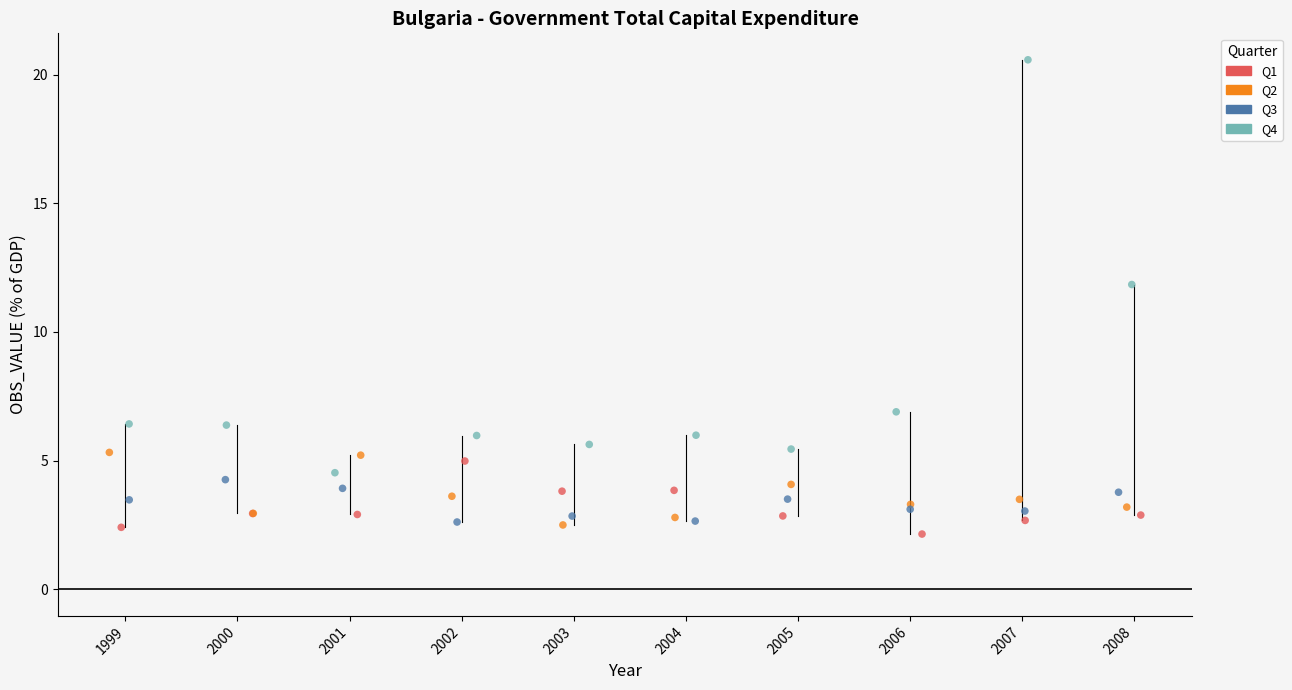

Which series reaches the maximum Y coordinate?

Q4